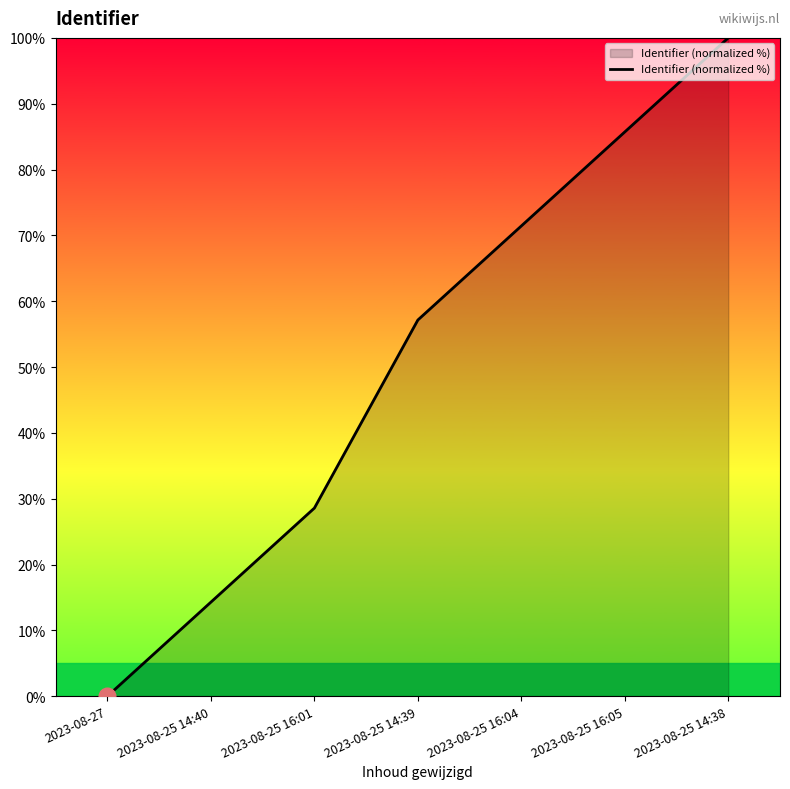

The chart shows a value of 42.4 at 2023-08-25 16:05. True or false?

False